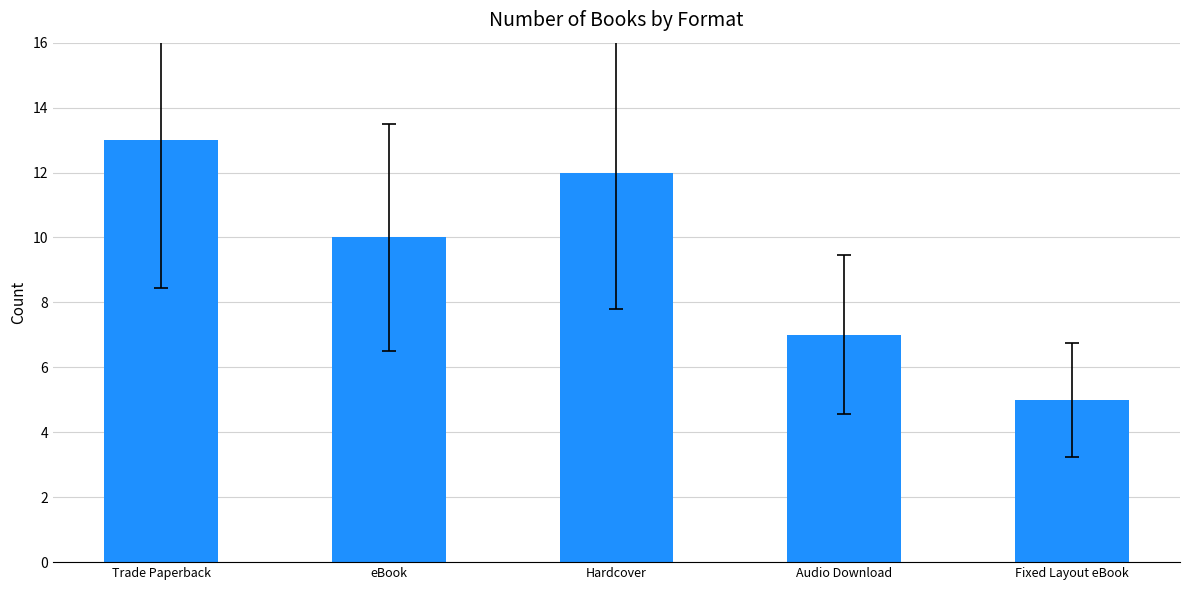

What is the sum of all values?

47